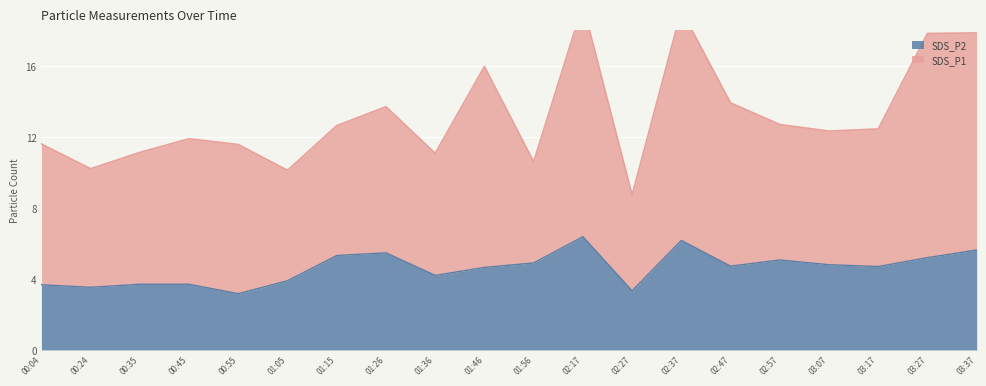

Rank the categories by value from lowest to highest.

00:55, 02:27, 00:24, 00:04, 00:35, 00:45, 01:05, 01:36, 01:46, 03:17, 02:47, 03:07, 01:56, 02:57, 03:27, 01:15, 01:26, 03:37, 02:37, 02:17